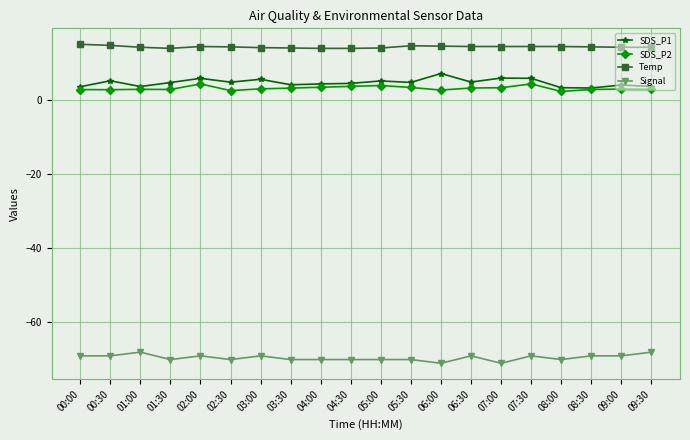

True or false: Temp has more than 0 points higher than both neighbors.

True